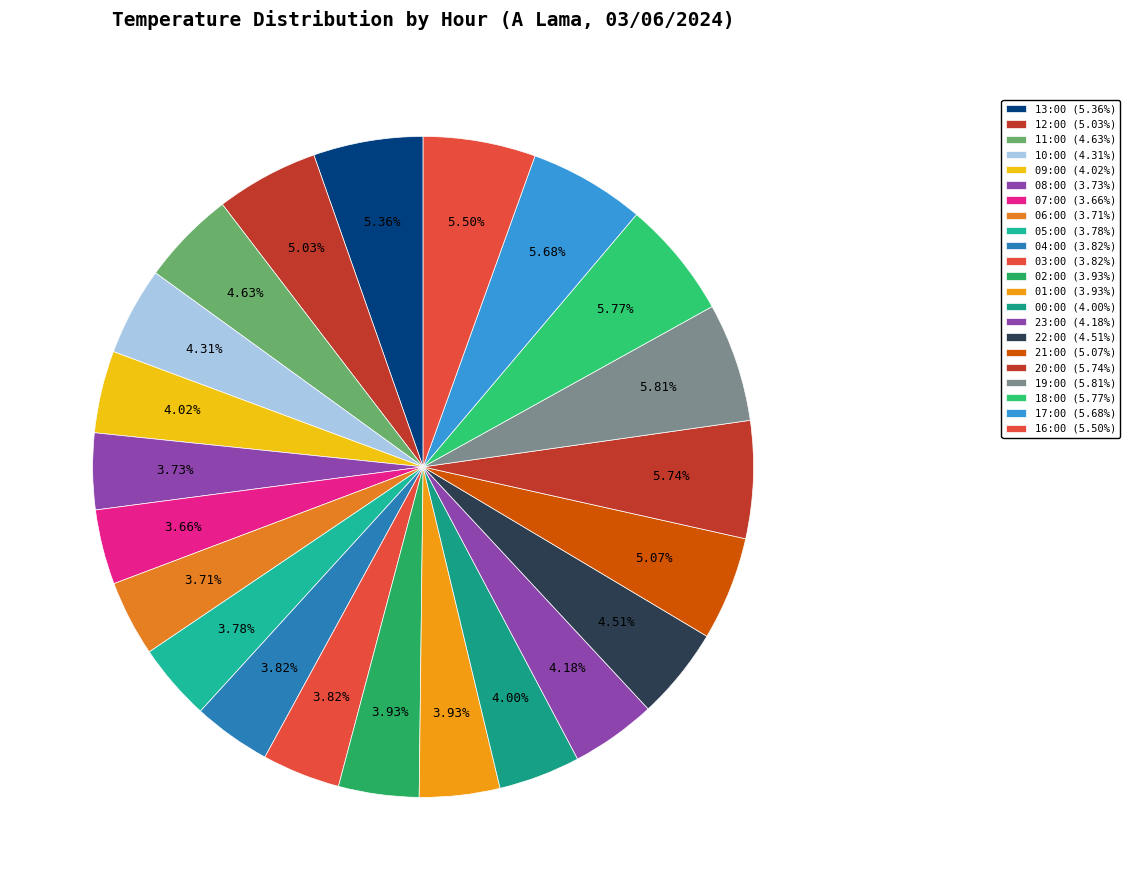

How many slices are in this pie chart?

22